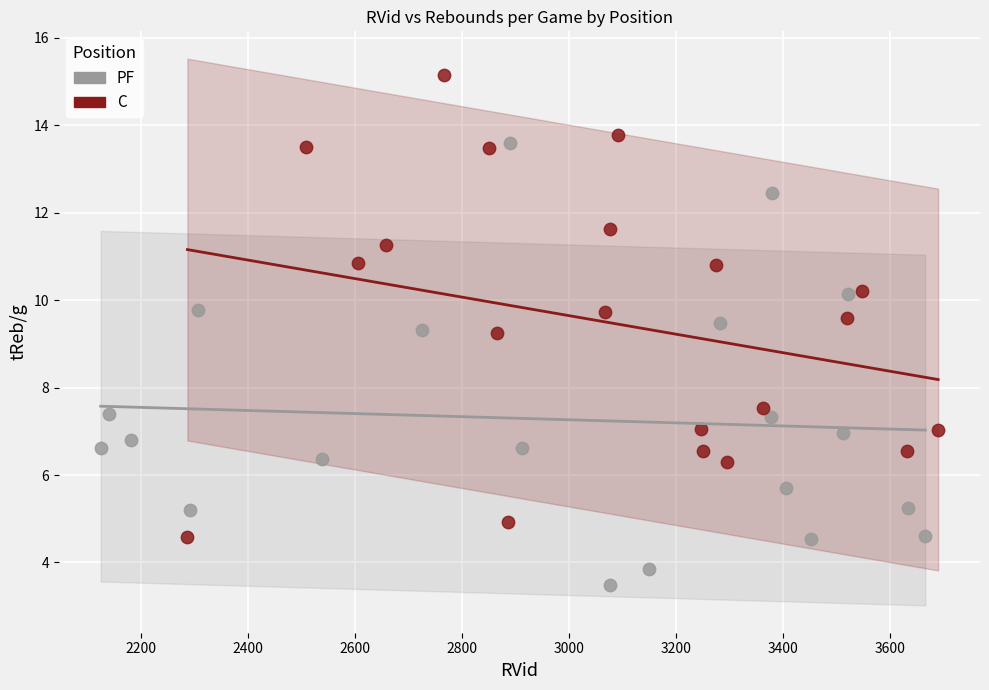

Which series contains the lowest Y value?

PF